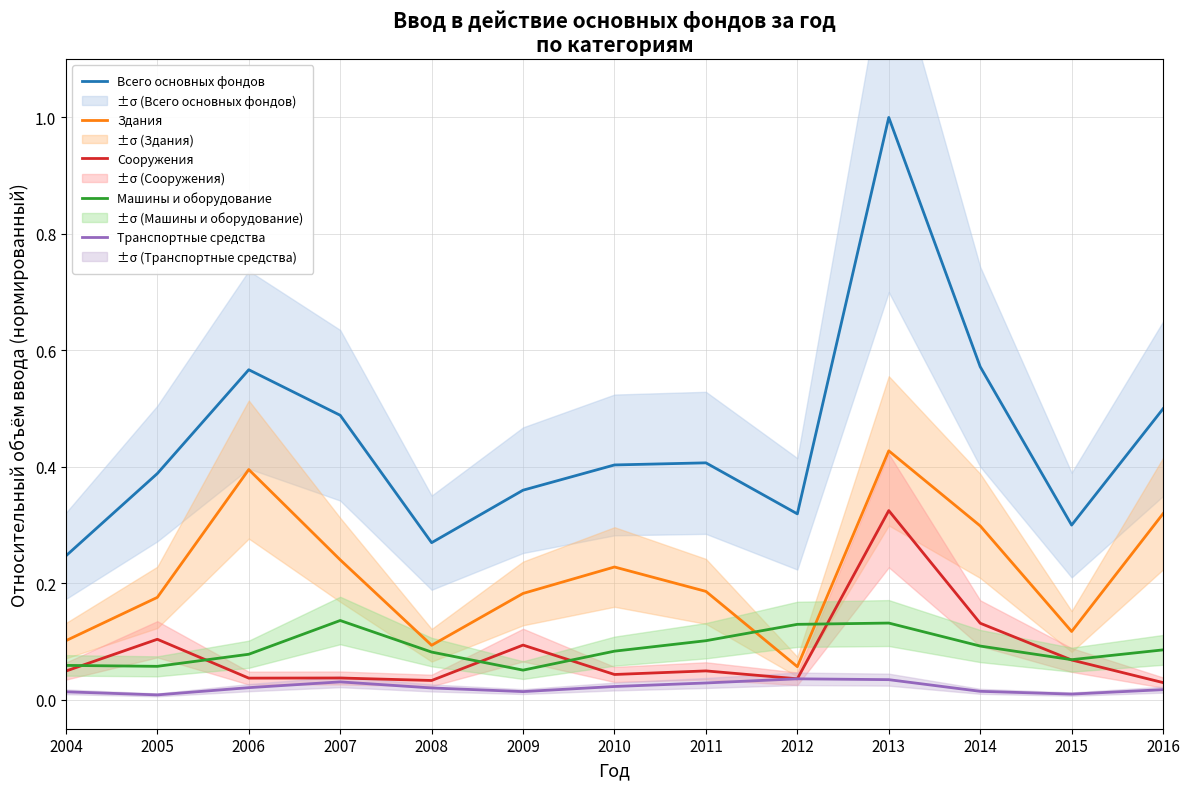

Reading left to right, extract all data points from this chart.

Всего основных фондов: 2004=0.2	2005=0.4	2006=0.6	2007=0.5	2008=0.3	2009=0.4	2010=0.4	2011=0.4	2012=0.3	2013=1.0	2014=0.6	2015=0.3	2016=0.5
Здания: 2004=0.1	2005=0.2	2006=0.4	2007=0.2	2008=0.1	2009=0.2	2010=0.2	2011=0.2	2012=0.1	2013=0.4	2014=0.3	2015=0.1	2016=0.3
Сооружения: 2004=0.0	2005=0.1	2006=0.0	2007=0.0	2008=0.0	2009=0.1	2010=0.0	2011=0.0	2012=0.0	2013=0.3	2014=0.1	2015=0.1	2016=0.0
Машины и оборудование: 2004=0.1	2005=0.1	2006=0.1	2007=0.1	2008=0.1	2009=0.1	2010=0.1	2011=0.1	2012=0.1	2013=0.1	2014=0.1	2015=0.1	2016=0.1
Транспортные средства: 2004=0.0	2005=0.0	2006=0.0	2007=0.0	2008=0.0	2009=0.0	2010=0.0	2011=0.0	2012=0.0	2013=0.0	2014=0.0	2015=0.0	2016=0.0